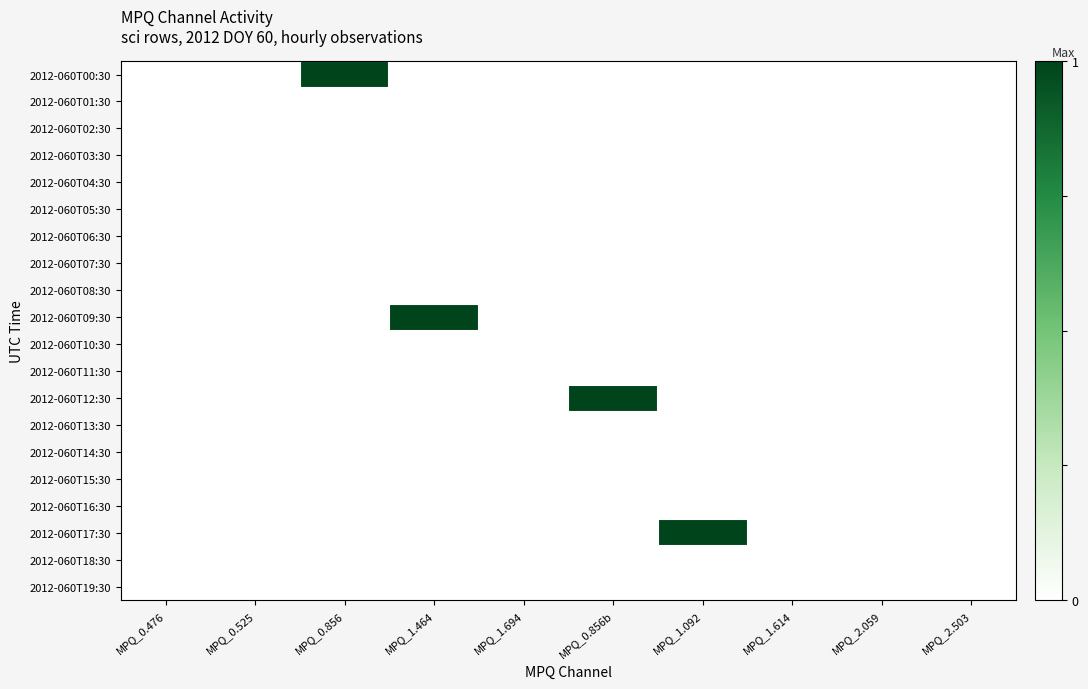

Between MPQ_1.464 and MPQ_0.856, which is larger?

MPQ_0.856